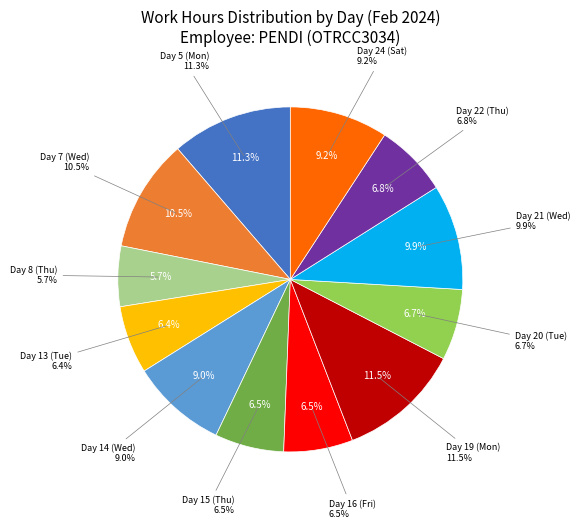

How much of the chart is everything except Day 21 (Wed)?

90.1%